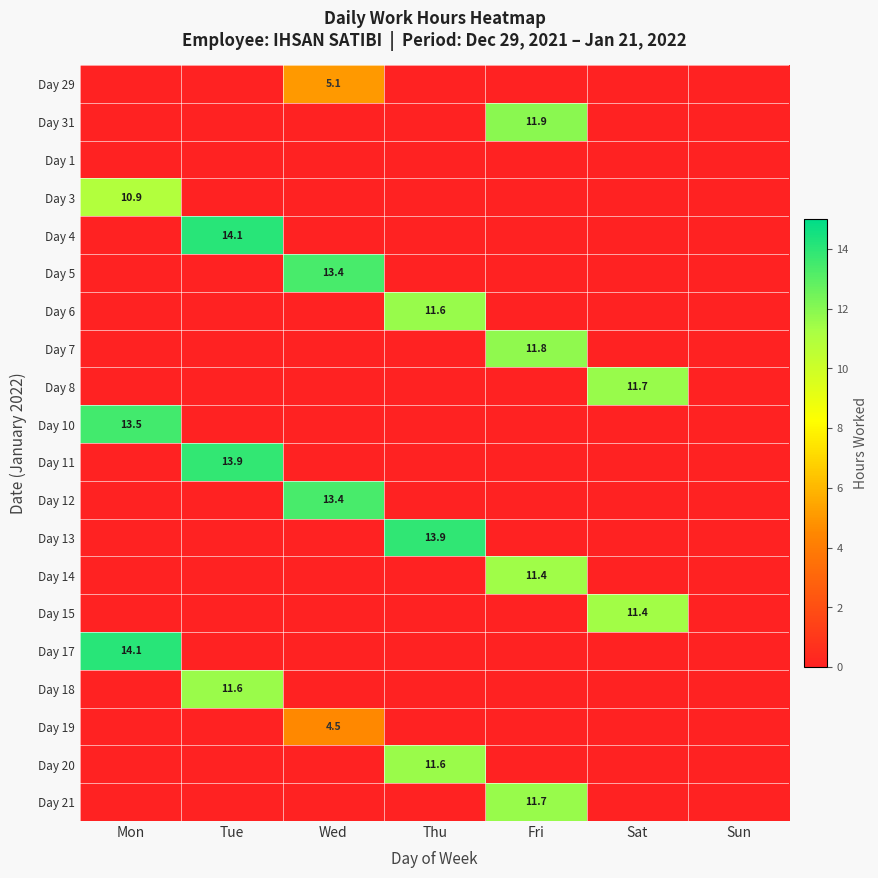

How many positive values does the Day 21 series have?

1